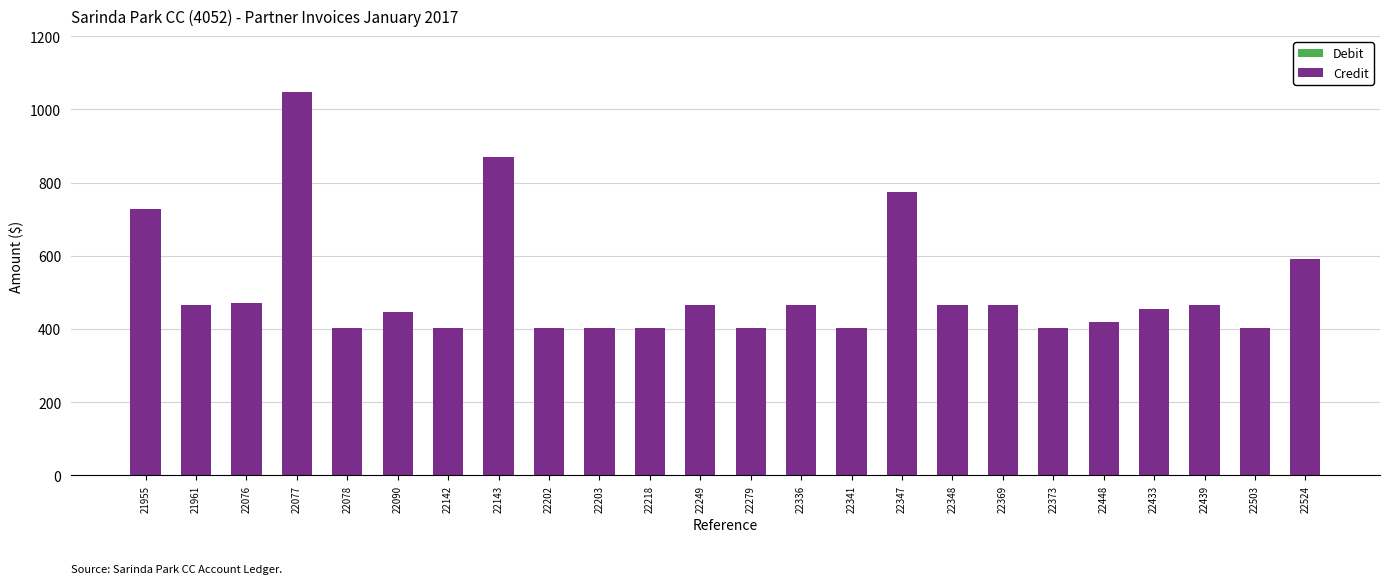

The chart shows a value of 272.9 at 22218. True or false?

False